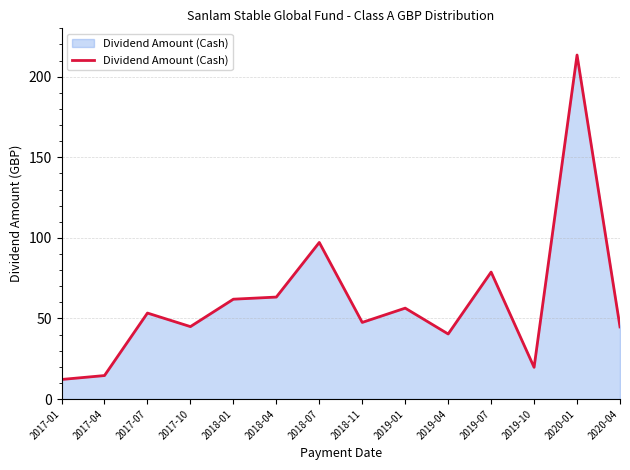

The value at 2020-04 is 14.5. True or false?

False